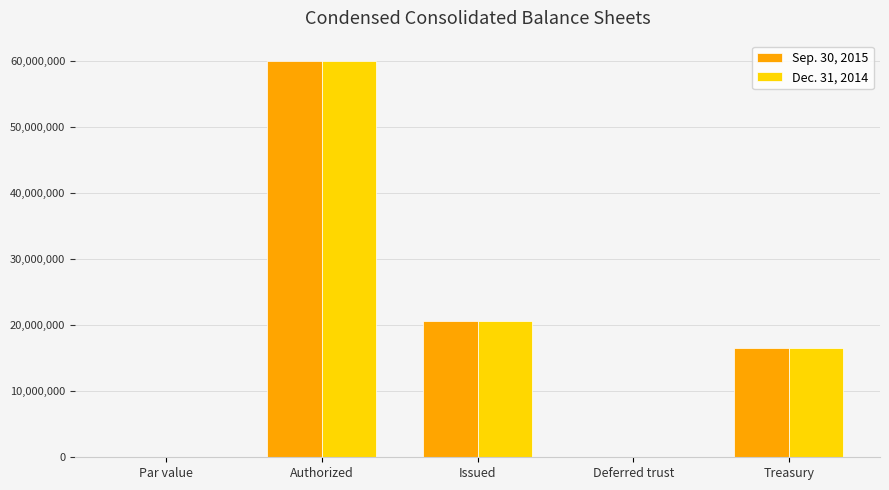

How many series are shown in this chart?

2